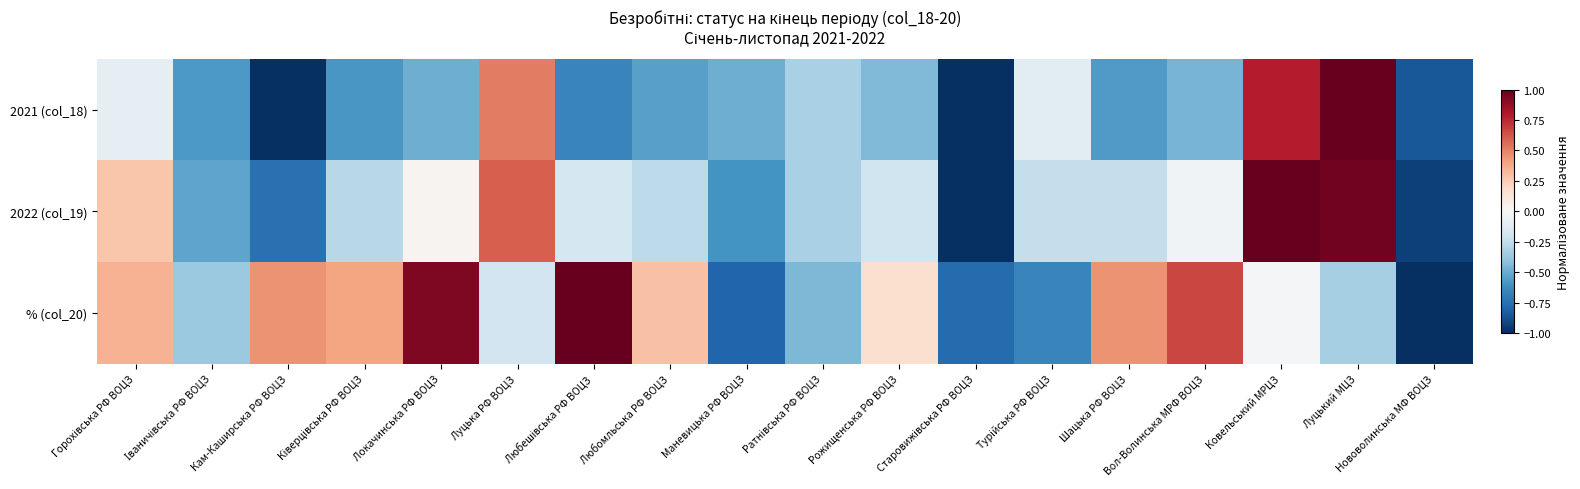

What is the smallest value displayed?

-1.0